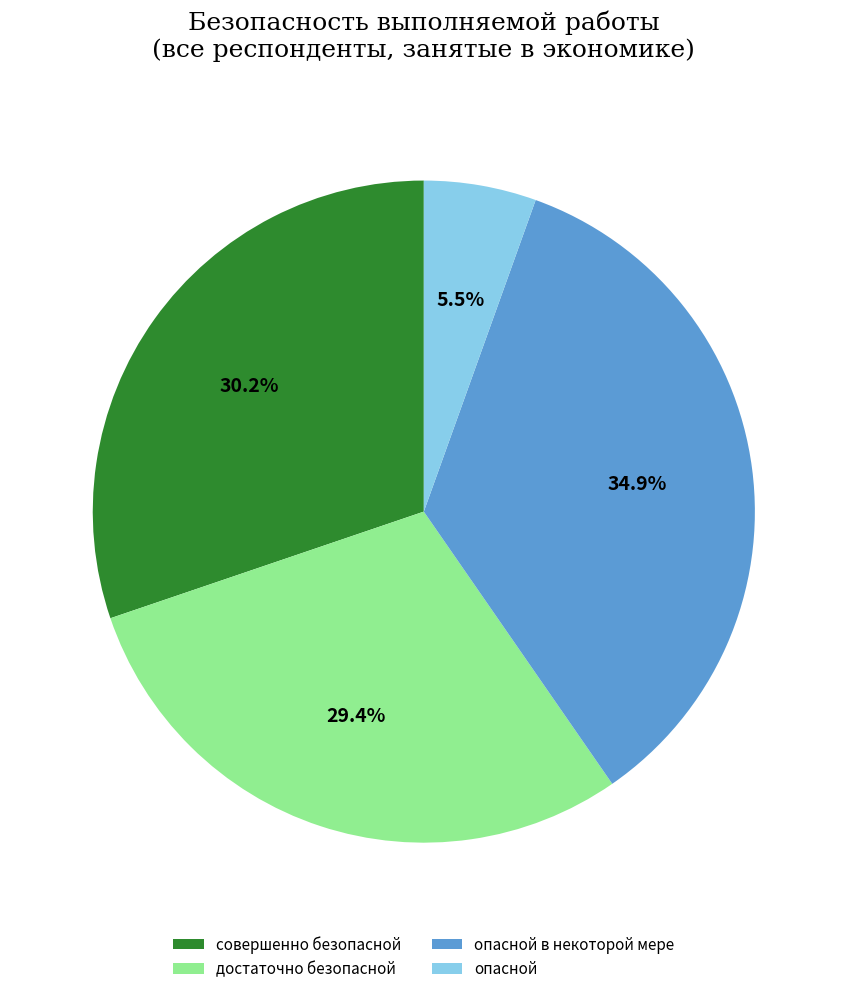

Which has a higher value, опасной в некоторой мере or достаточно безопасной?

опасной в некоторой мере